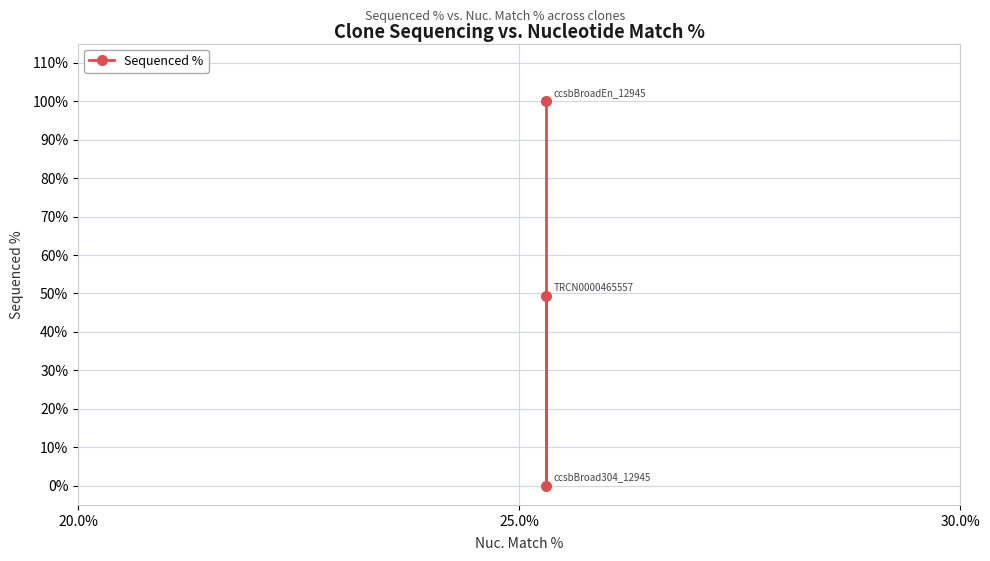

Reading left to right, extract all data points from this chart.

100.0	0.0	49.3